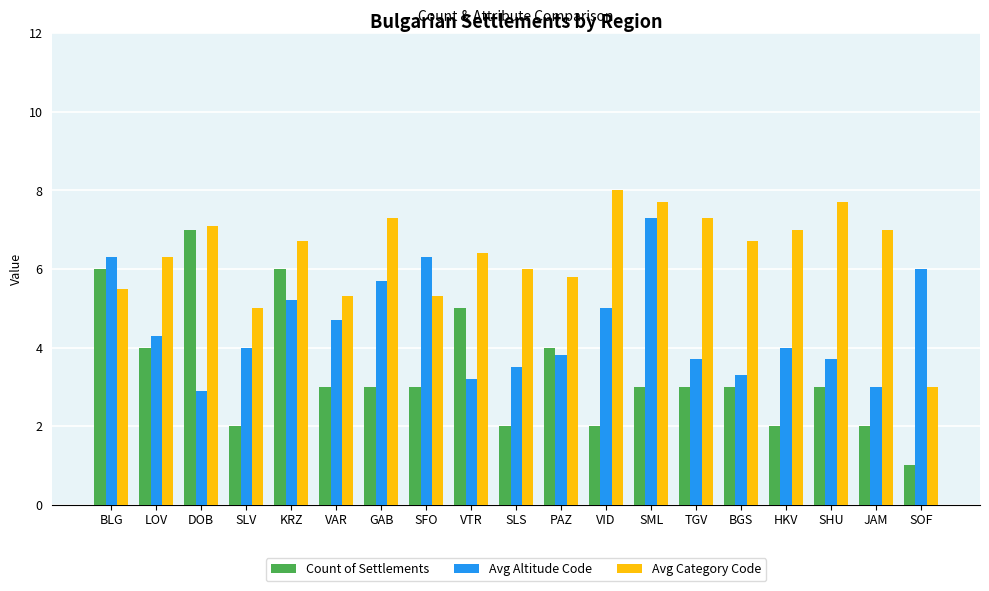

The value of Avg Altitude Code at HKV is 7.2. True or false?

False